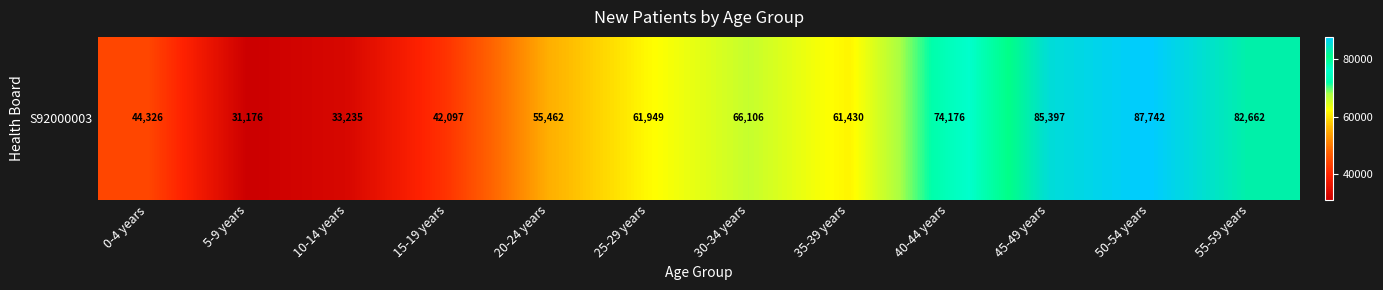

Rank the categories by value from lowest to highest.

5-9 years, 10-14 years, 15-19 years, 0-4 years, 20-24 years, 35-39 years, 25-29 years, 30-34 years, 40-44 years, 55-59 years, 45-49 years, 50-54 years